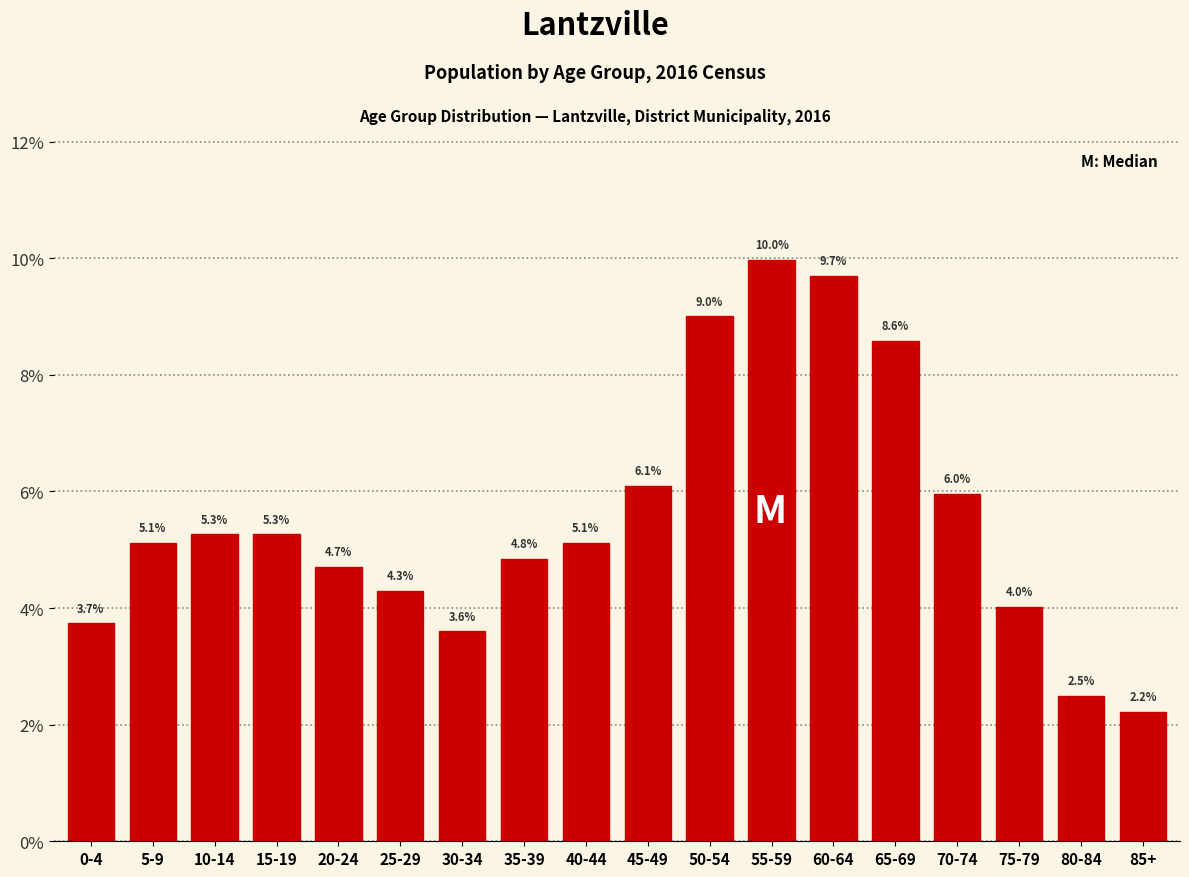

Reading left to right, extract all data points from this chart.

3.7	5.1	5.3	5.3	4.7	4.3	3.6	4.8	5.1	6.1	9.0	10.0	9.7	8.6	6.0	4.0	2.5	2.2